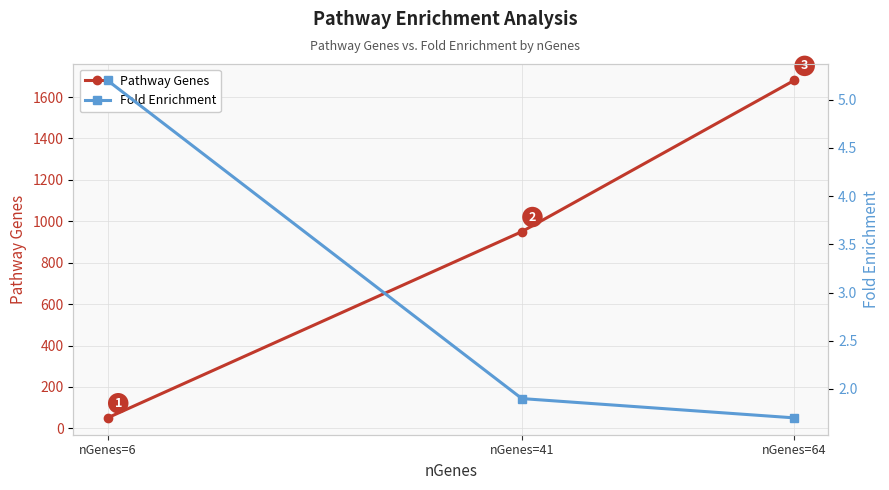

At how many categories does at least one series exceed 494?

2